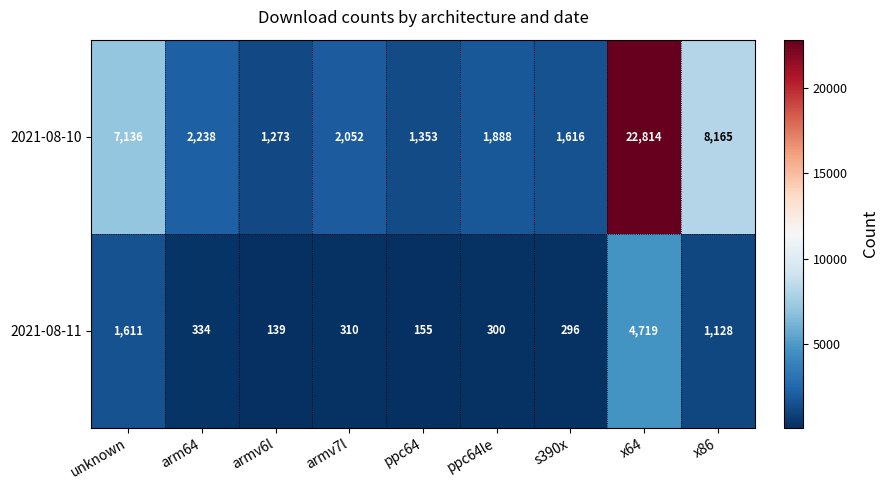

At which label does 2021-08-11 first exceed 310?

unknown